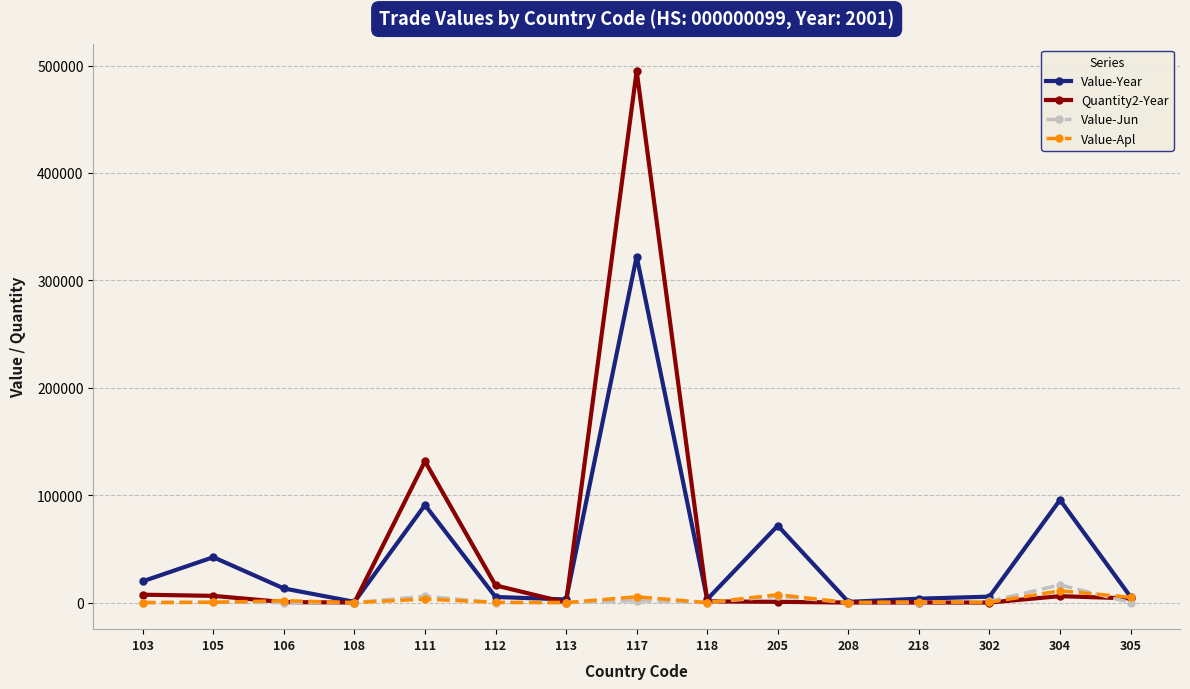

True or false: Value-Jun and Value-Apl intersect in this chart.

True